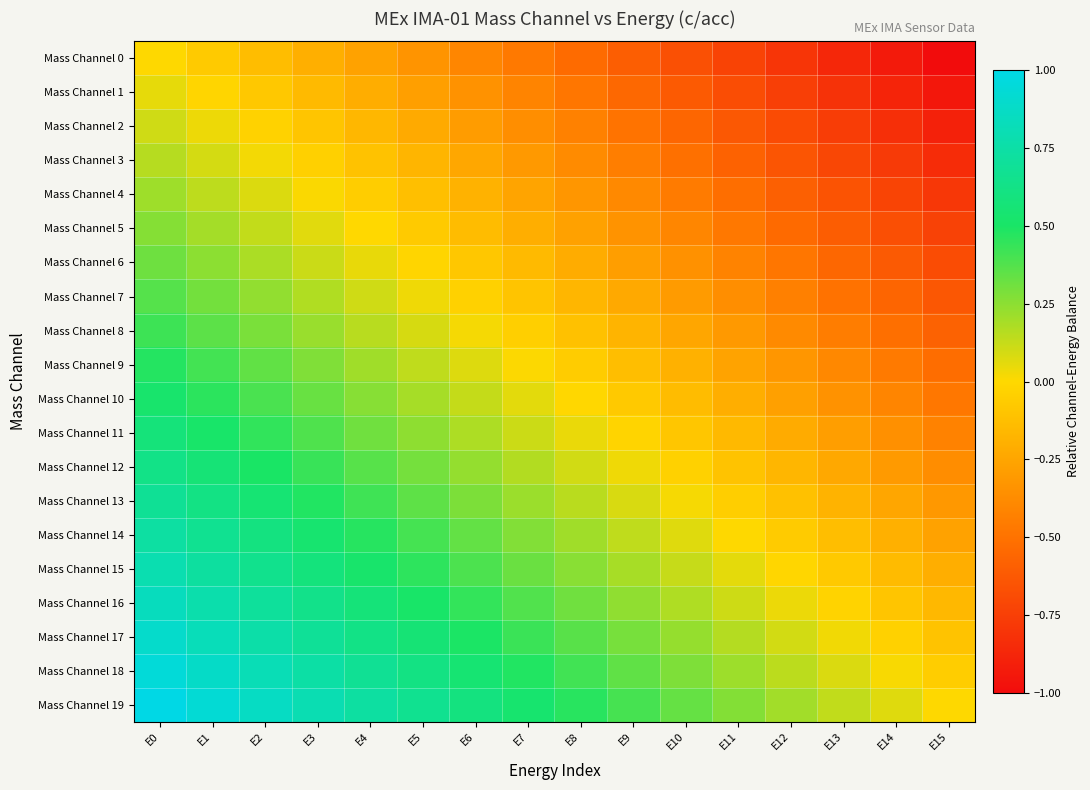

Reading left to right, what are all the values shown in this chart?

Mass Channel 0: E0=0.0	E1=-0.1	E2=-0.1	E3=-0.2	E4=-0.3	E5=-0.3	E6=-0.4	E7=-0.5	E8=-0.5	E9=-0.6	E10=-0.7	E11=-0.7	E12=-0.8	E13=-0.9	E14=-0.9	E15=-1.0
Mass Channel 1: E0=0.1	E1=-0.0	E2=-0.1	E3=-0.1	E4=-0.2	E5=-0.3	E6=-0.3	E7=-0.4	E8=-0.5	E9=-0.5	E10=-0.6	E11=-0.7	E12=-0.7	E13=-0.8	E14=-0.9	E15=-0.9
Mass Channel 2: E0=0.1	E1=0.0	E2=-0.0	E3=-0.1	E4=-0.2	E5=-0.2	E6=-0.3	E7=-0.4	E8=-0.4	E9=-0.5	E10=-0.6	E11=-0.6	E12=-0.7	E13=-0.8	E14=-0.8	E15=-0.9
Mass Channel 3: E0=0.2	E1=0.1	E2=0.0	E3=-0.0	E4=-0.1	E5=-0.2	E6=-0.2	E7=-0.3	E8=-0.4	E9=-0.4	E10=-0.5	E11=-0.6	E12=-0.6	E13=-0.7	E14=-0.8	E15=-0.8
Mass Channel 4: E0=0.2	E1=0.1	E2=0.1	E3=0.0	E4=-0.1	E5=-0.1	E6=-0.2	E7=-0.3	E8=-0.3	E9=-0.4	E10=-0.5	E11=-0.5	E12=-0.6	E13=-0.7	E14=-0.7	E15=-0.8
Mass Channel 5: E0=0.3	E1=0.2	E2=0.1	E3=0.1	E4=-0.0	E5=-0.1	E6=-0.1	E7=-0.2	E8=-0.3	E9=-0.3	E10=-0.4	E11=-0.5	E12=-0.5	E13=-0.6	E14=-0.7	E15=-0.7
Mass Channel 6: E0=0.3	E1=0.2	E2=0.2	E3=0.1	E4=0.0	E5=-0.0	E6=-0.1	E7=-0.2	E8=-0.2	E9=-0.3	E10=-0.4	E11=-0.4	E12=-0.5	E13=-0.6	E14=-0.6	E15=-0.7
Mass Channel 7: E0=0.4	E1=0.3	E2=0.2	E3=0.2	E4=0.1	E5=0.0	E6=-0.0	E7=-0.1	E8=-0.2	E9=-0.2	E10=-0.3	E11=-0.4	E12=-0.4	E13=-0.5	E14=-0.6	E15=-0.6
Mass Channel 8: E0=0.4	E1=0.4	E2=0.3	E3=0.2	E4=0.2	E5=0.1	E6=0.0	E7=-0.0	E8=-0.1	E9=-0.2	E10=-0.2	E11=-0.3	E12=-0.4	E13=-0.4	E14=-0.5	E15=-0.6
Mass Channel 9: E0=0.5	E1=0.4	E2=0.3	E3=0.3	E4=0.2	E5=0.1	E6=0.1	E7=0.0	E8=-0.1	E9=-0.1	E10=-0.2	E11=-0.3	E12=-0.3	E13=-0.4	E14=-0.5	E15=-0.5
Mass Channel 10: E0=0.5	E1=0.5	E2=0.4	E3=0.3	E4=0.3	E5=0.2	E6=0.1	E7=0.1	E8=-0.0	E9=-0.1	E10=-0.1	E11=-0.2	E12=-0.3	E13=-0.3	E14=-0.4	E15=-0.5
Mass Channel 11: E0=0.6	E1=0.5	E2=0.4	E3=0.4	E4=0.3	E5=0.2	E6=0.2	E7=0.1	E8=0.0	E9=-0.0	E10=-0.1	E11=-0.2	E12=-0.2	E13=-0.3	E14=-0.4	E15=-0.4
Mass Channel 12: E0=0.6	E1=0.6	E2=0.5	E3=0.4	E4=0.4	E5=0.3	E6=0.2	E7=0.2	E8=0.1	E9=0.0	E10=-0.0	E11=-0.1	E12=-0.2	E13=-0.2	E14=-0.3	E15=-0.4
Mass Channel 13: E0=0.7	E1=0.6	E2=0.6	E3=0.5	E4=0.4	E5=0.4	E6=0.3	E7=0.2	E8=0.2	E9=0.1	E10=0.0	E11=-0.0	E12=-0.1	E13=-0.2	E14=-0.2	E15=-0.3
Mass Channel 14: E0=0.7	E1=0.7	E2=0.6	E3=0.5	E4=0.5	E5=0.4	E6=0.3	E7=0.3	E8=0.2	E9=0.1	E10=0.1	E11=0.0	E12=-0.1	E13=-0.1	E14=-0.2	E15=-0.3
Mass Channel 15: E0=0.8	E1=0.7	E2=0.7	E3=0.6	E4=0.5	E5=0.5	E6=0.4	E7=0.3	E8=0.3	E9=0.2	E10=0.1	E11=0.1	E12=-0.0	E13=-0.1	E14=-0.1	E15=-0.2
Mass Channel 16: E0=0.8	E1=0.8	E2=0.7	E3=0.6	E4=0.6	E5=0.5	E6=0.4	E7=0.4	E8=0.3	E9=0.2	E10=0.2	E11=0.1	E12=0.0	E13=-0.0	E14=-0.1	E15=-0.2
Mass Channel 17: E0=0.9	E1=0.8	E2=0.8	E3=0.7	E4=0.6	E5=0.6	E6=0.5	E7=0.4	E8=0.4	E9=0.3	E10=0.2	E11=0.2	E12=0.1	E13=0.0	E14=-0.0	E15=-0.1
Mass Channel 18: E0=0.9	E1=0.9	E2=0.8	E3=0.7	E4=0.7	E5=0.6	E6=0.5	E7=0.5	E8=0.4	E9=0.3	E10=0.3	E11=0.2	E12=0.1	E13=0.1	E14=0.0	E15=-0.1
Mass Channel 19: E0=1.0	E1=0.9	E2=0.9	E3=0.8	E4=0.7	E5=0.7	E6=0.6	E7=0.5	E8=0.5	E9=0.4	E10=0.3	E11=0.3	E12=0.2	E13=0.1	E14=0.1	E15=0.0